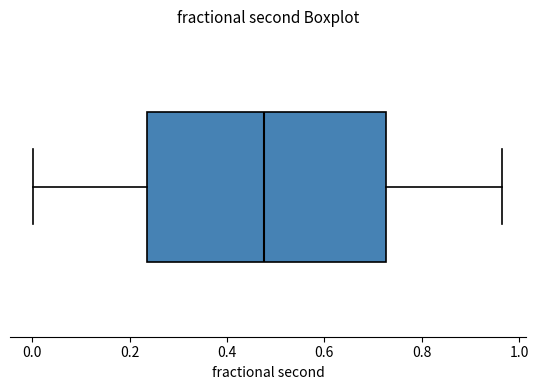

Transcribe this box plot: give where the median line is, the range the box spans, and where the two whiskers end, as read against the x-axis. The values are not printed on the chart, so give them approximately, as read against the axis.

median 0.48, box 0.24 to 0.72, whiskers 0.00 to 0.96